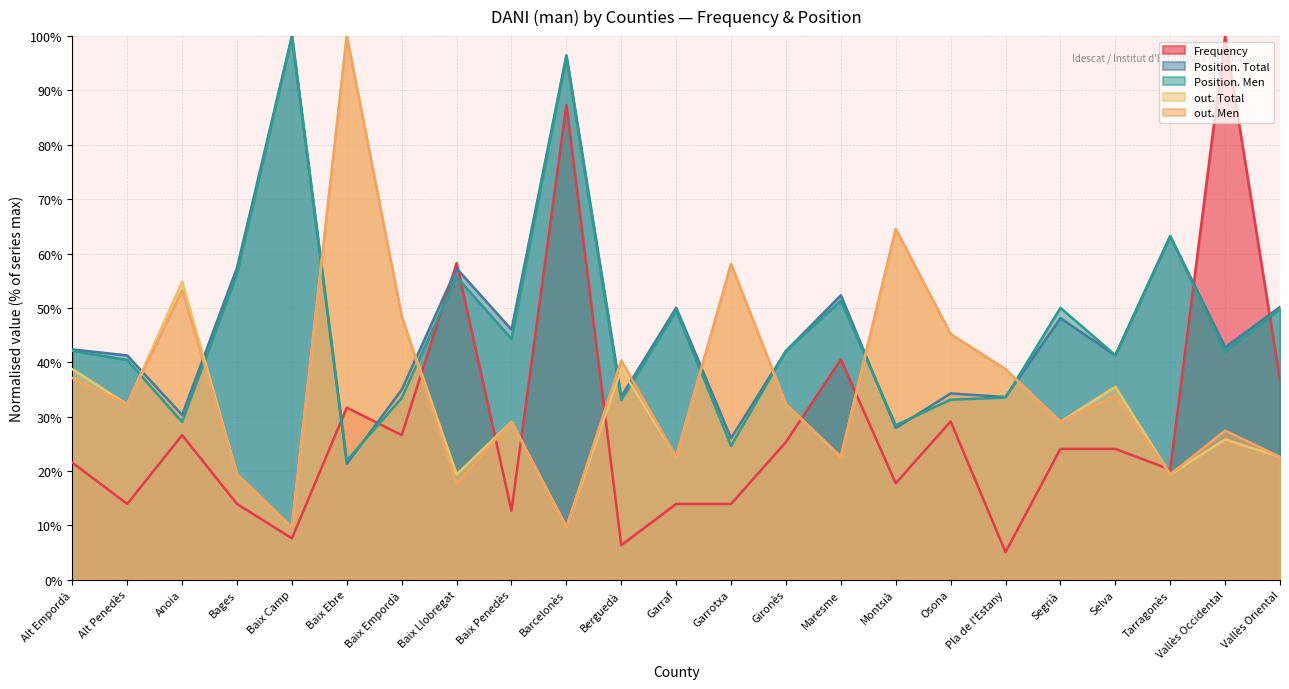

How many values in the Position. Men series exceed 42?

12